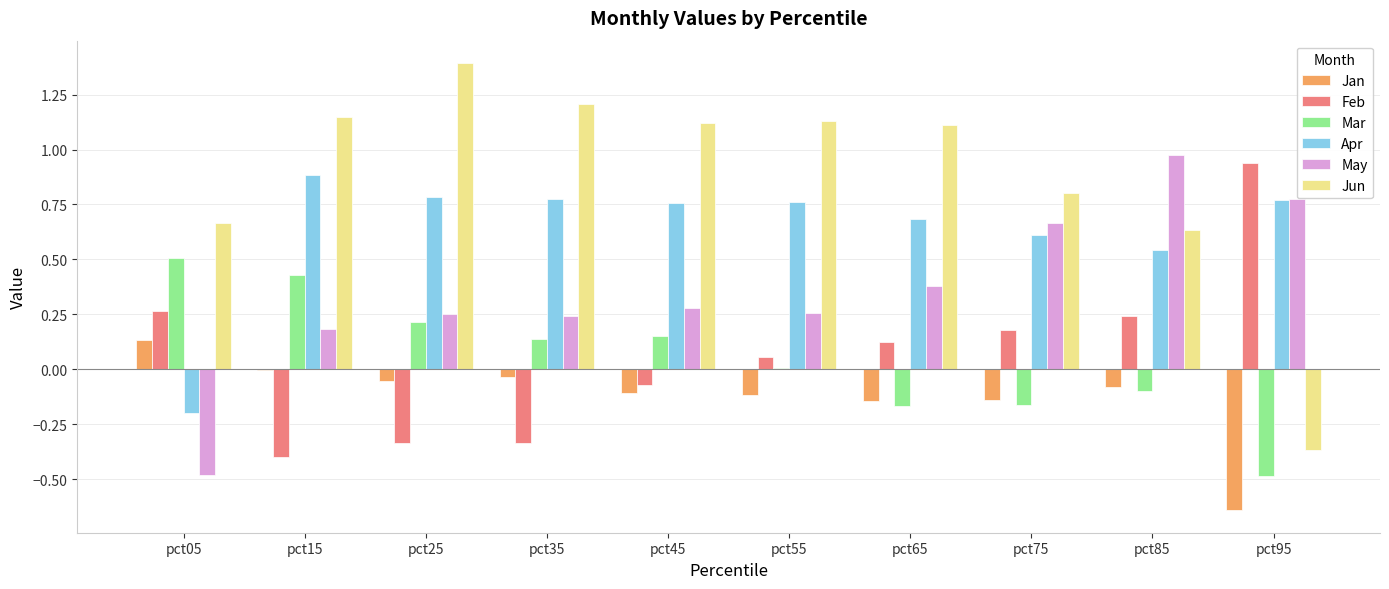

At which label does Jan first exceed 0?

pct05